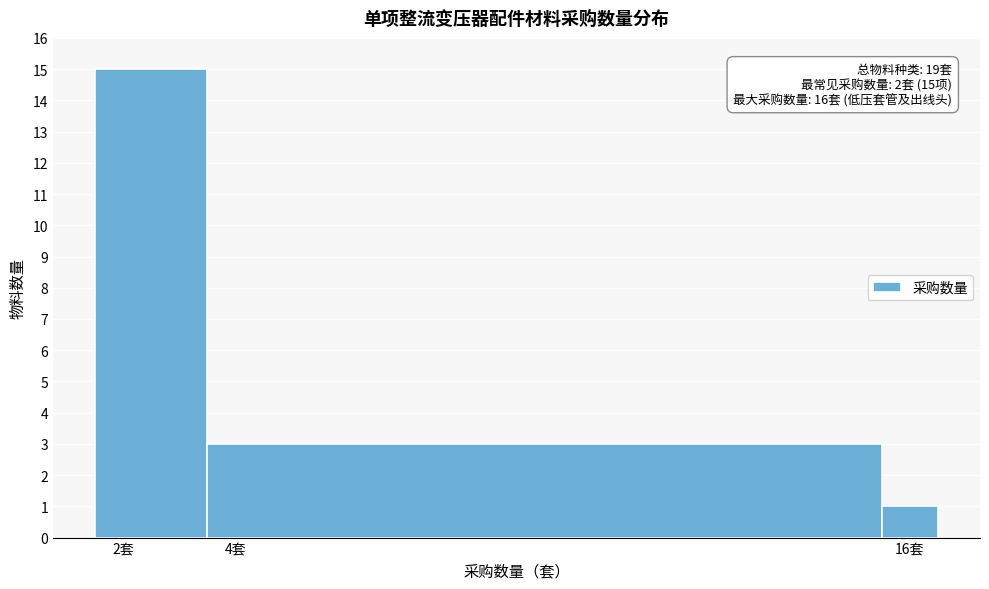

Which range on the x-axis has the tallest bar?

1.5 to 3.5